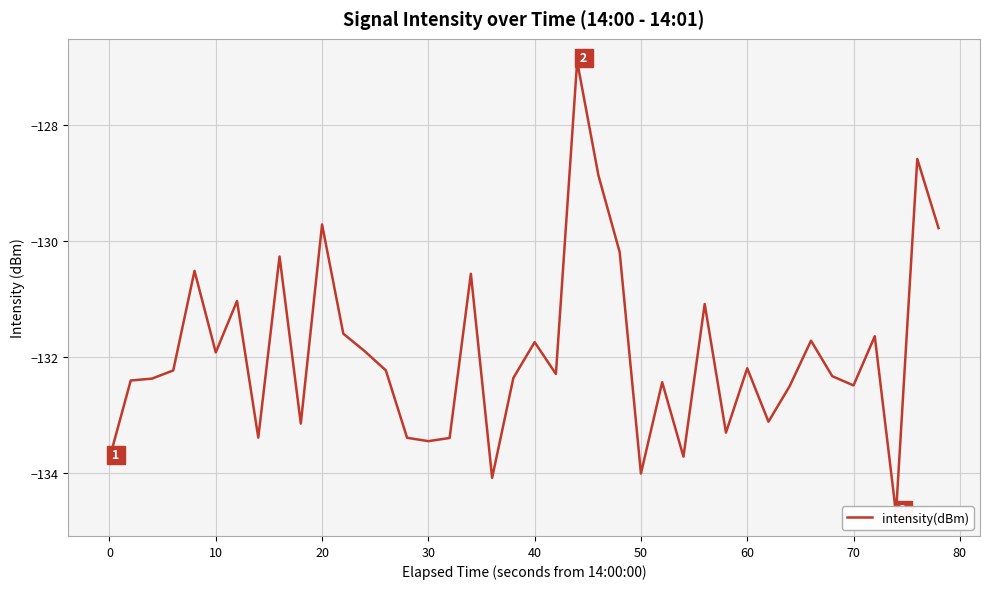

What is the smallest value displayed?

-134.7